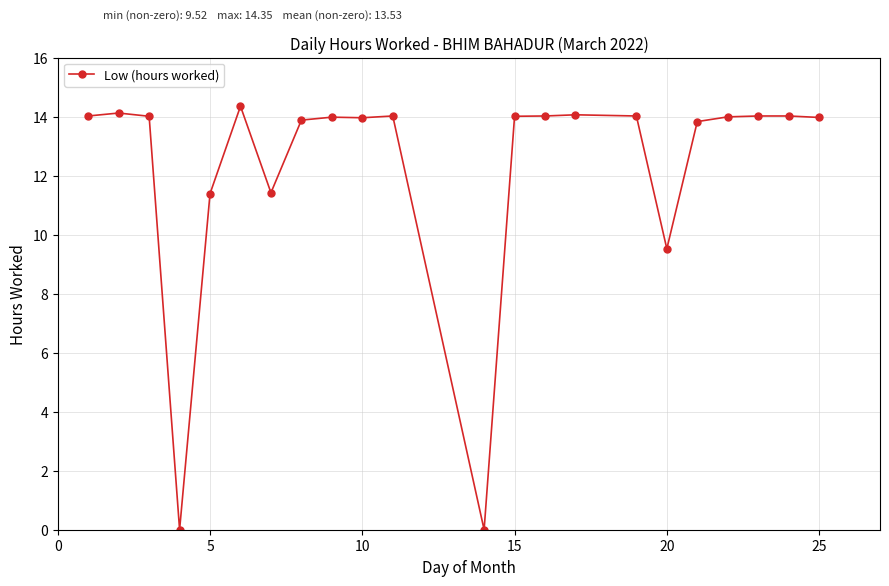

Count the number of data series in this chart.

1